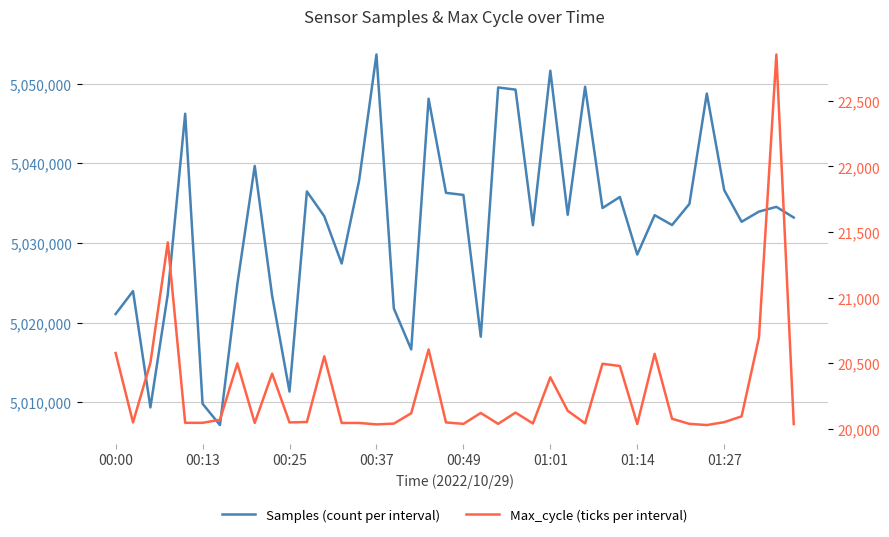

What is the difference between the maximum and second lowest values in the Max_cycle (ticks per interval) series?

2820